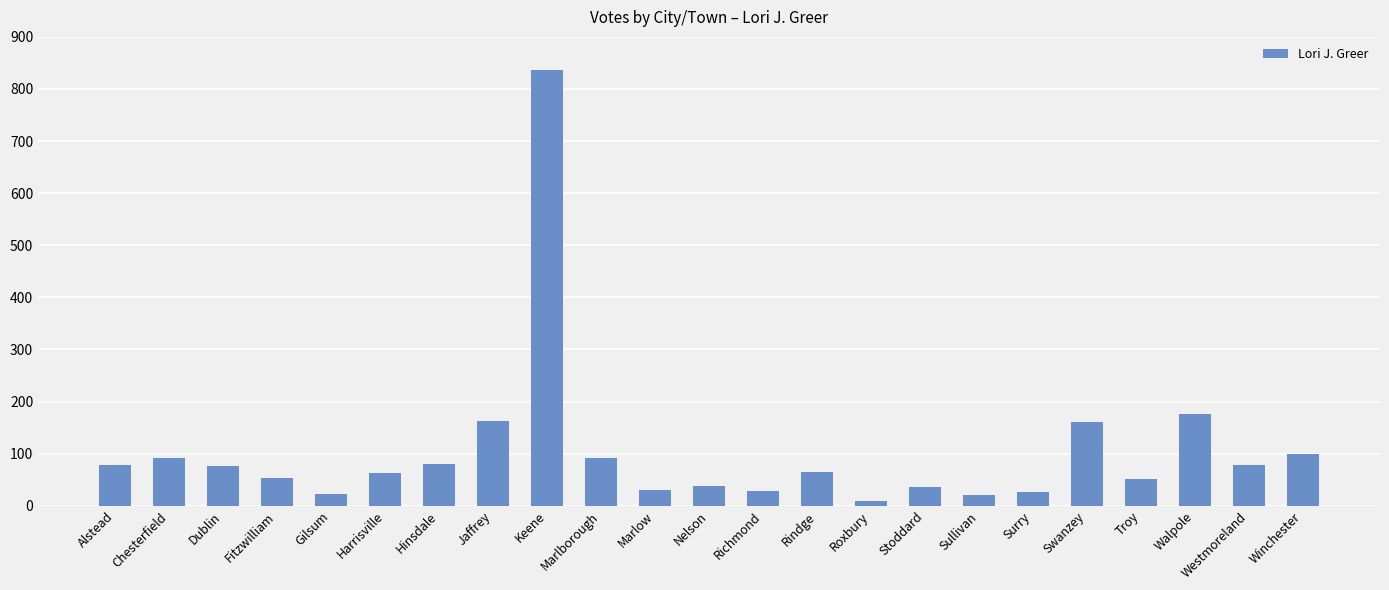

Which label corresponds to the smallest value in the chart?

Roxbury